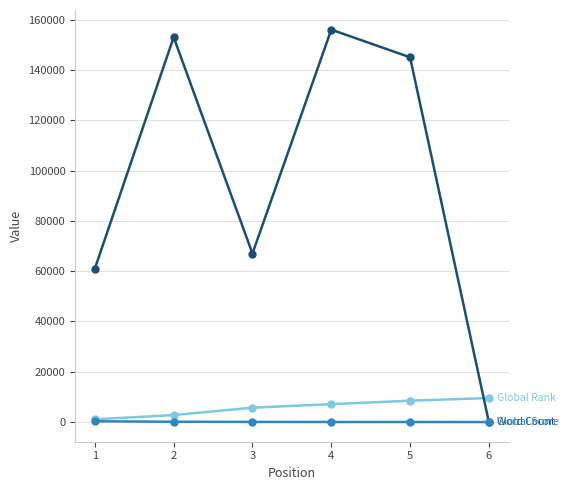

What is the greatest value displayed?

156000